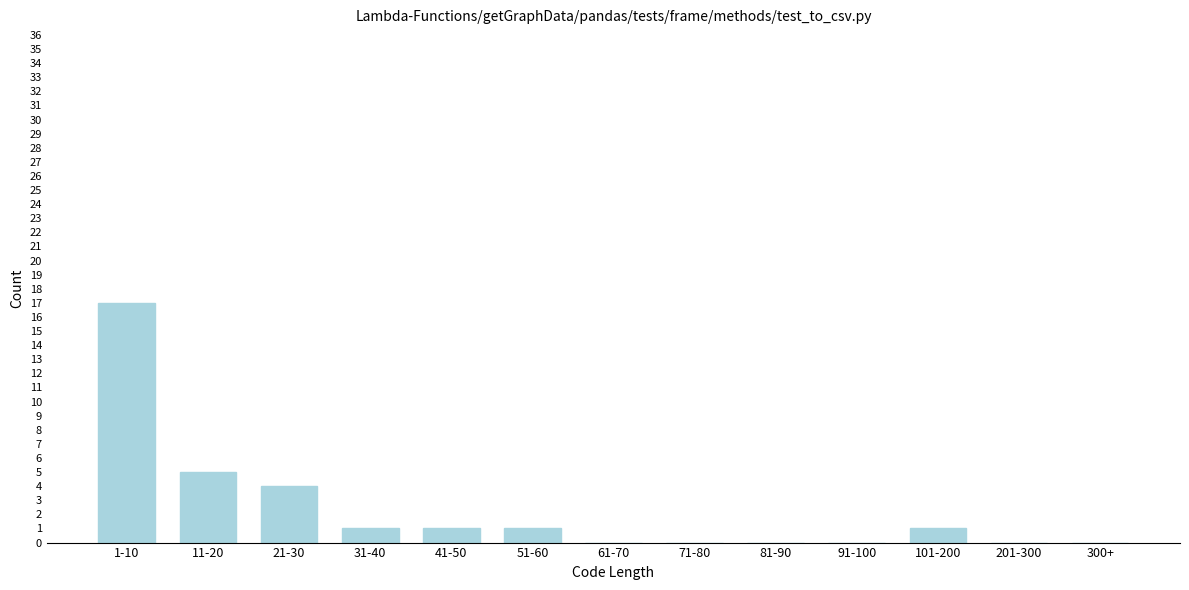

Reading left to right, extract all data points from this chart.

1-10=17	11-20=5	21-30=4	31-40=1	41-50=1	51-60=1	61-70=0	71-80=0	81-90=0	91-100=0	101-200=1	201-300=0	300+=0